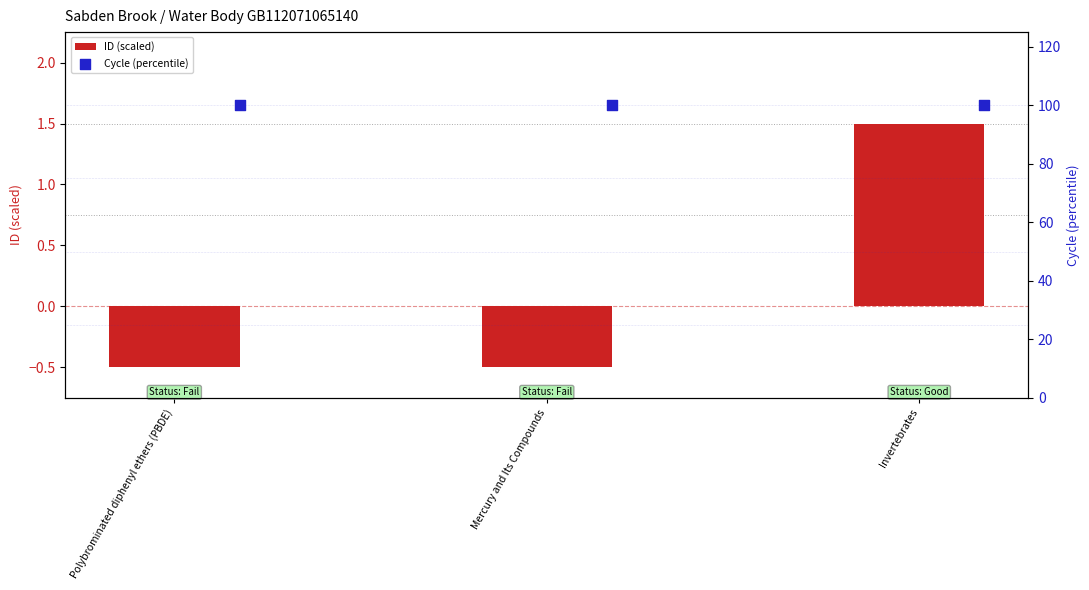

Which series has the widest spread of Y values?

ID (scaled)